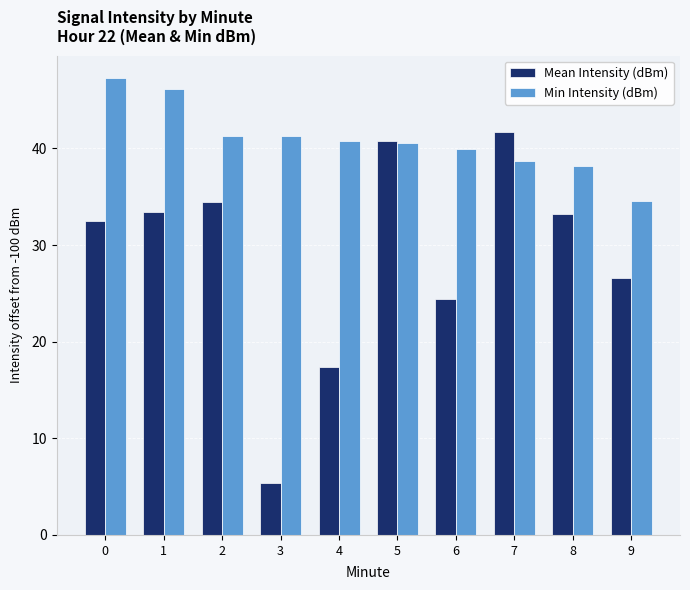

What is the sum of all Mean Intensity (dBm) values?

289.6